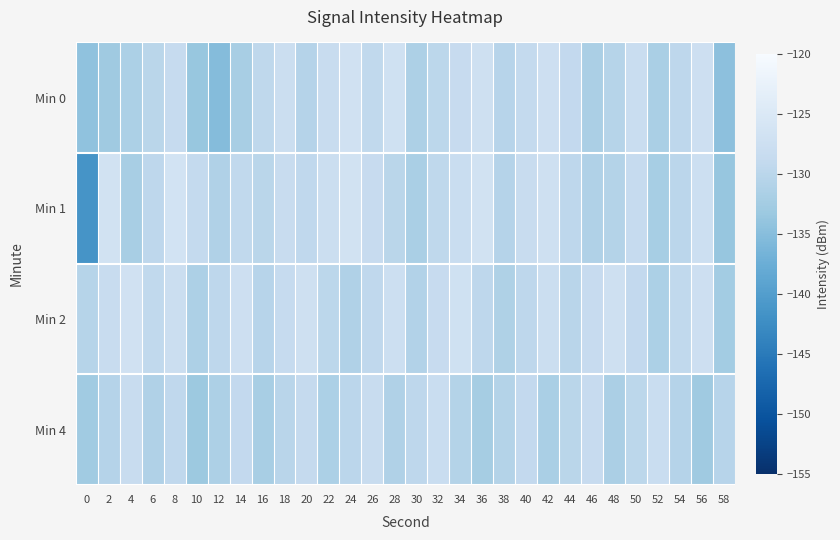

Rank the series at 10 from lowest to highest value.

Min 0, Min 4, Min 2, Min 1